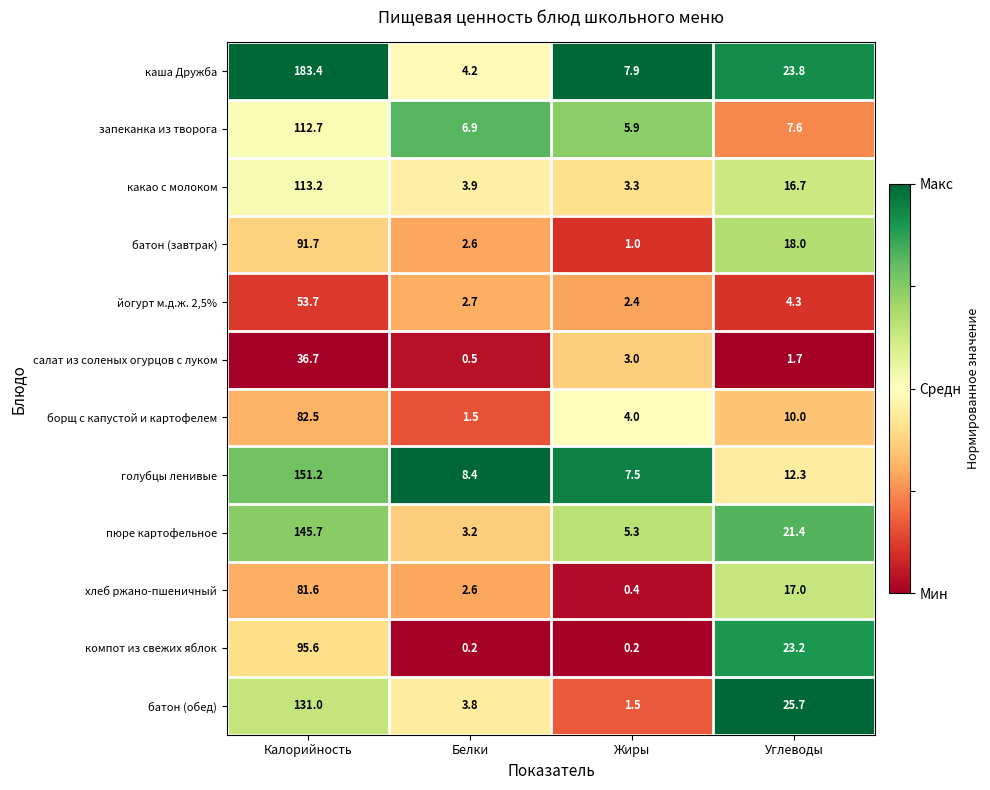

The хлеб ржано-пшеничный series shows 0.4 at Жиры. True or false?

True